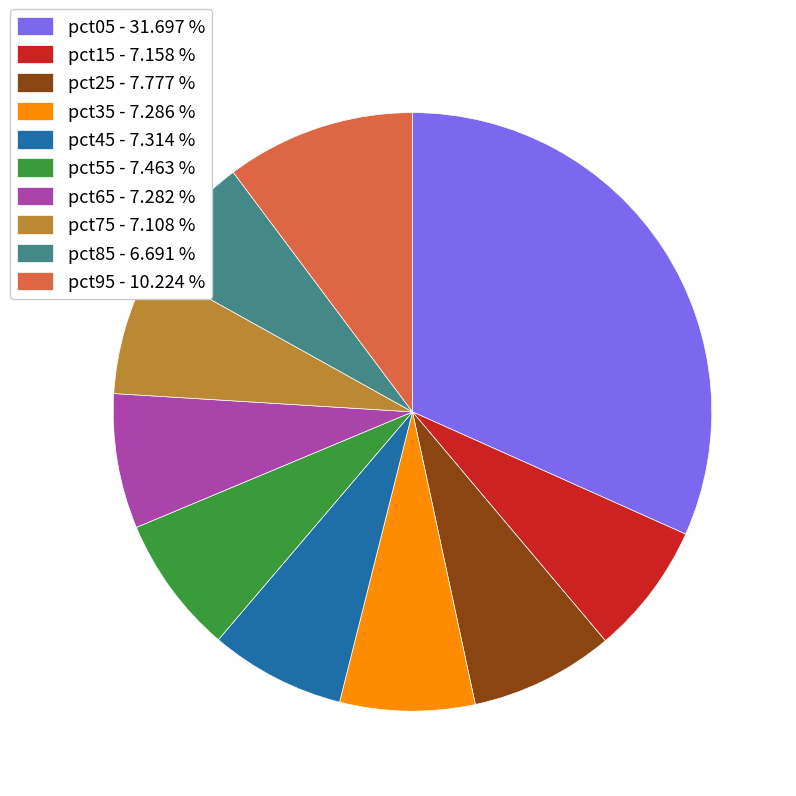

Do pct95 - 10.224 % and pct55 - 7.463 % together represent more than half of the pie?

No